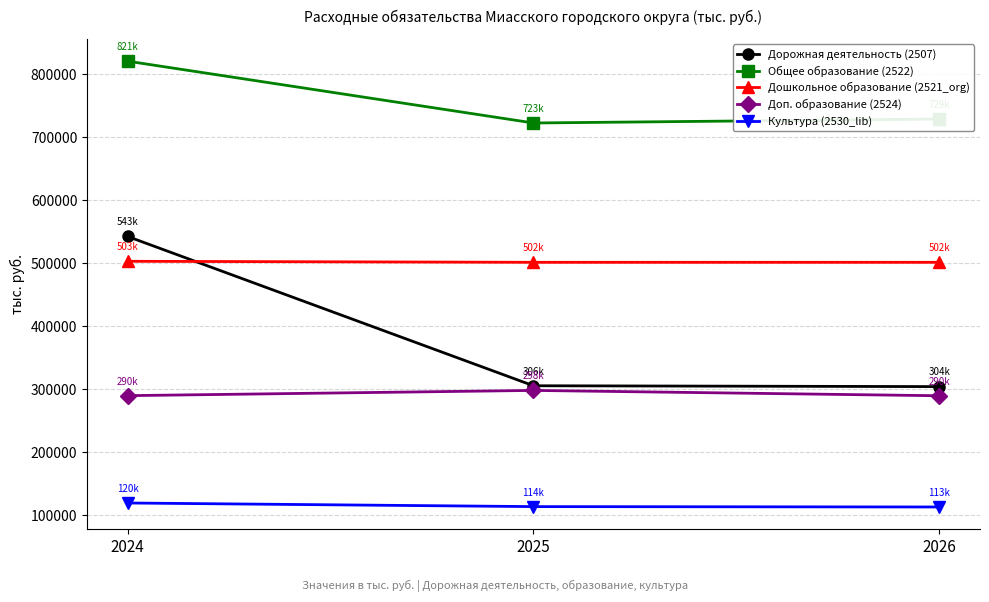

Is the value of Общее образование (2522) at 2025 greater than the value of Дорожная деятельность (2507) at 2026?

Yes